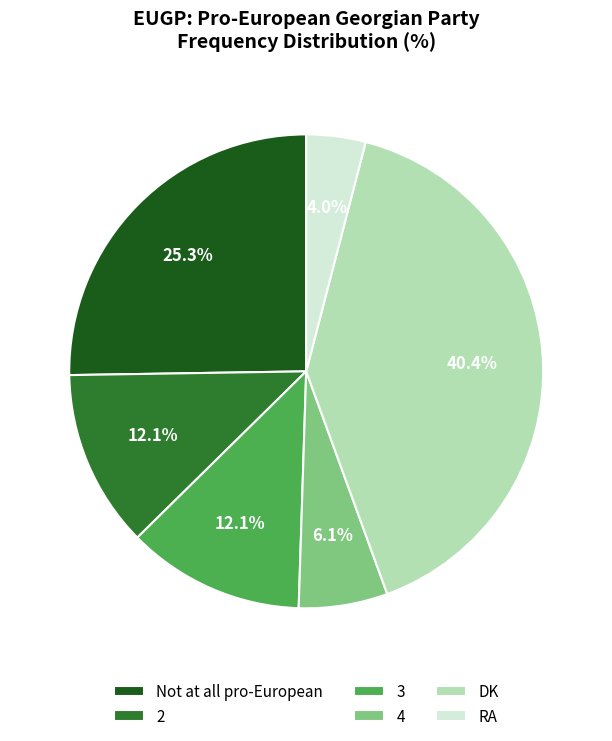

Is 4 the majority of the pie?

No